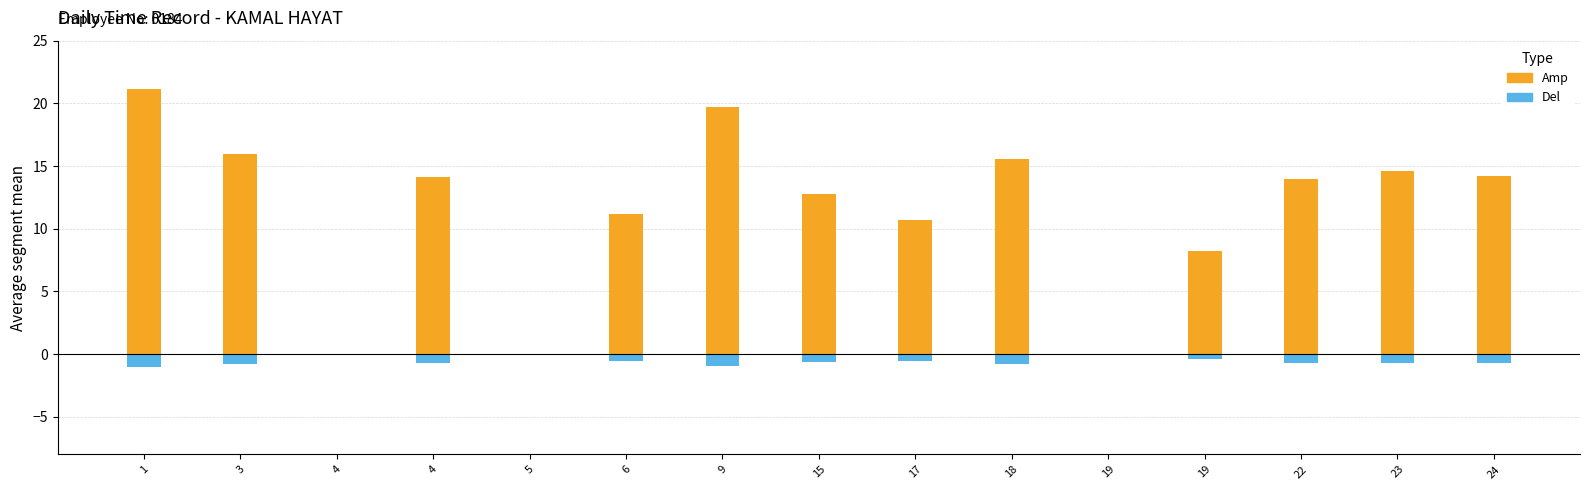

How many negative values does the Del series have?

12